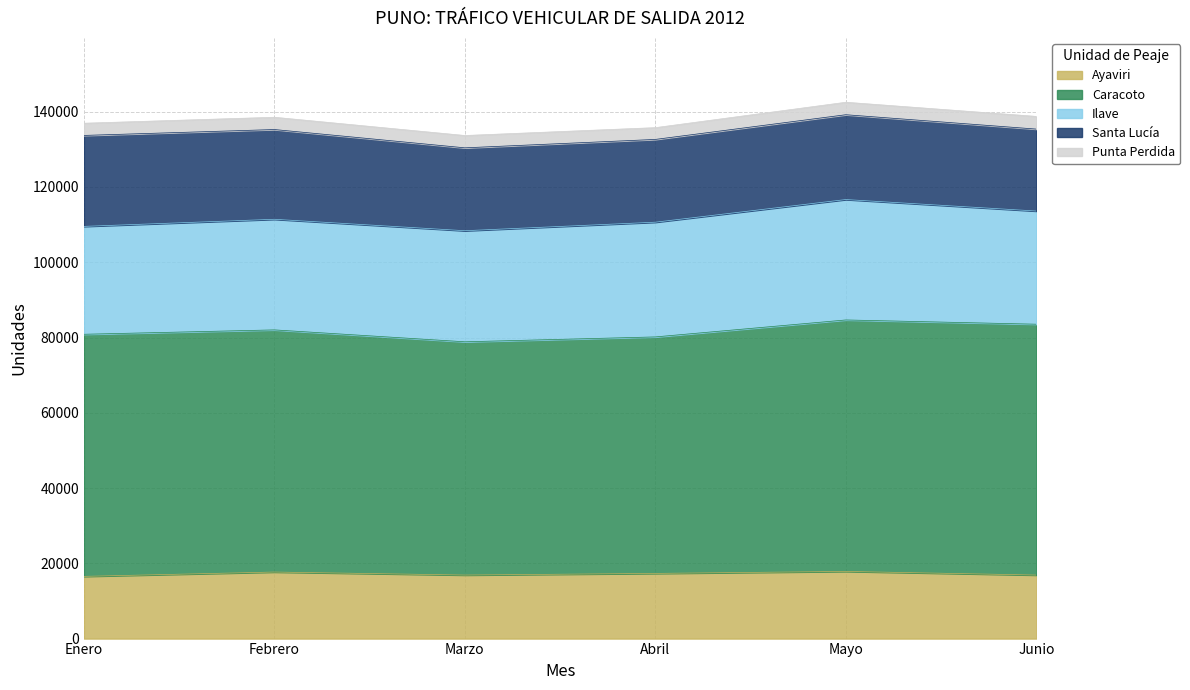

Which category has the highest value across all series?

Mayo